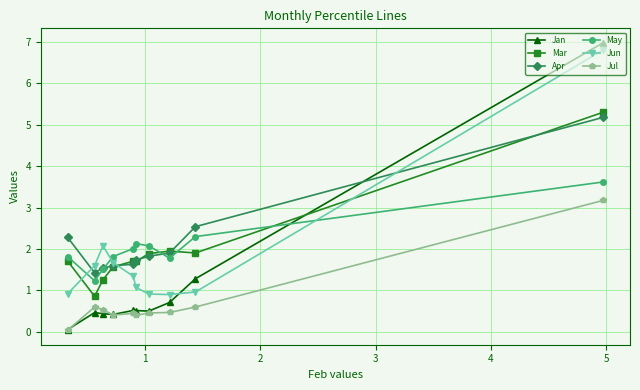

What is the value of the Apr point at the 7th from the left?

1.8